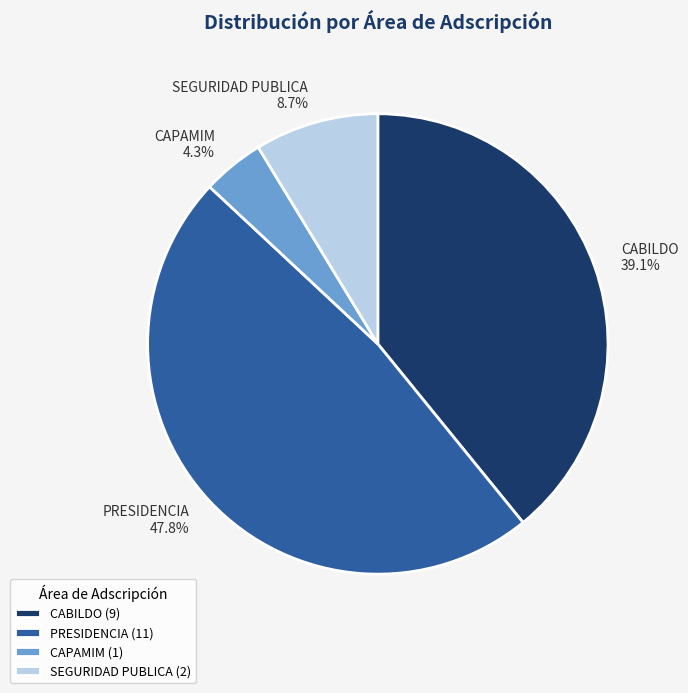

How much of the chart is everything except CAPAMIM?

95.7%